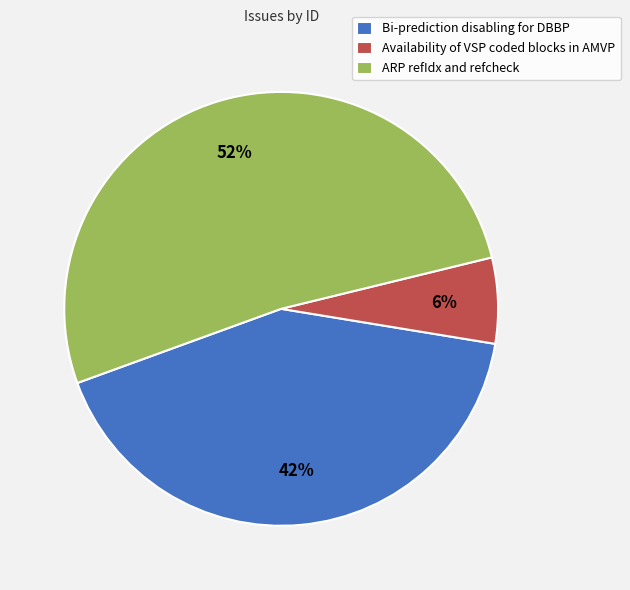

To the nearest percent, what is the combined percentage of Bi-prediction disabling for DBBP and ARP refIdx and refcheck?

94%